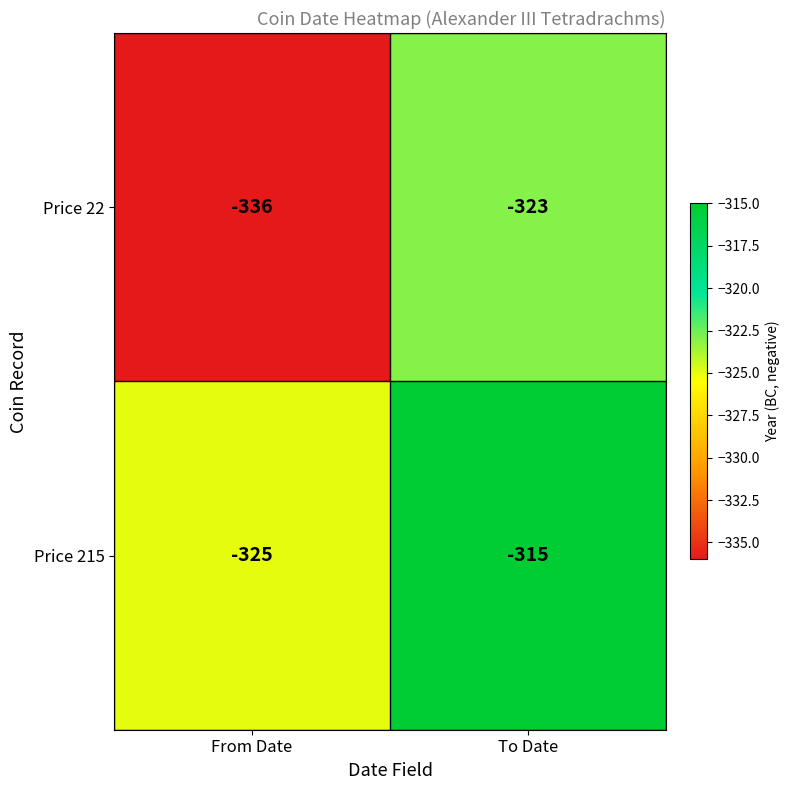

The value of Price 215 at From Date is -325. True or false?

True